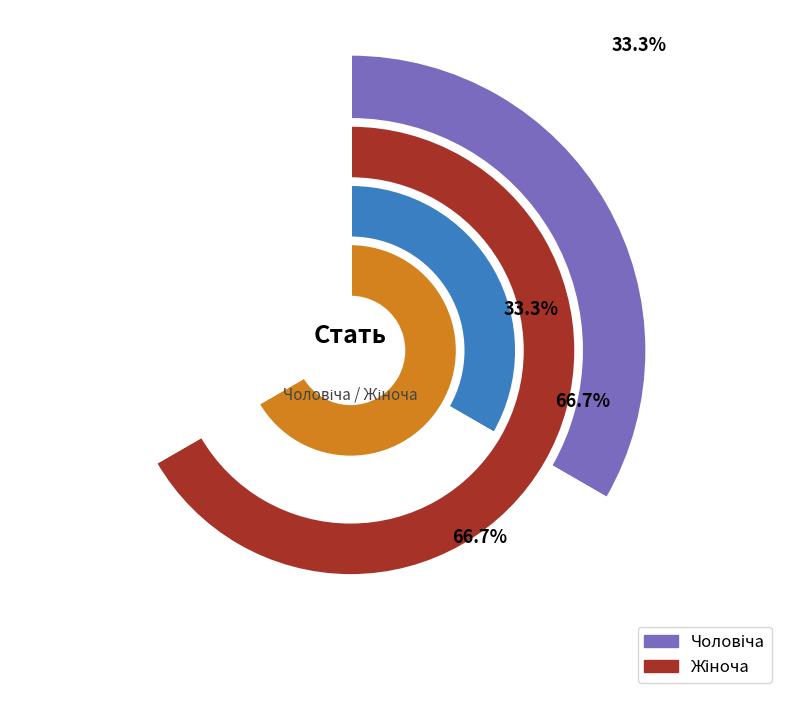

Is it true that Жіноча is 67% of the pie?

True